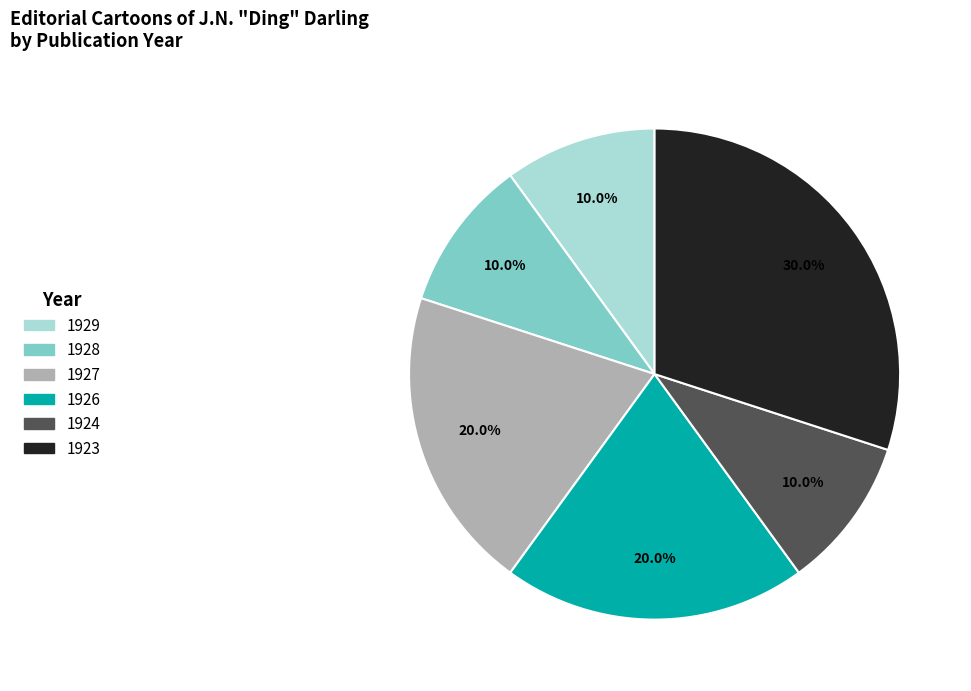

Is there a majority slice in this chart?

No